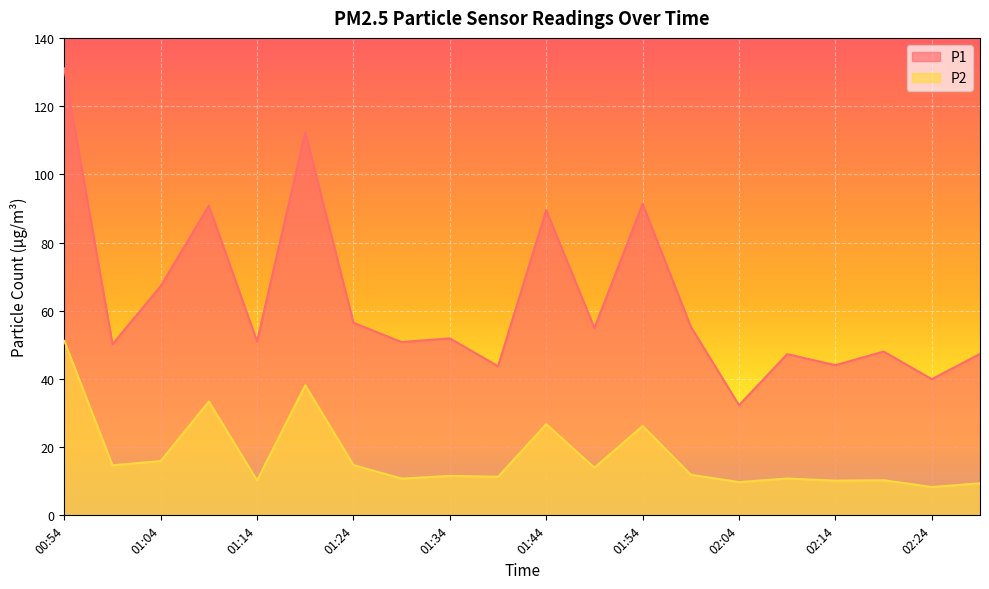

True or false: P1 and P2 intersect in this chart.

False